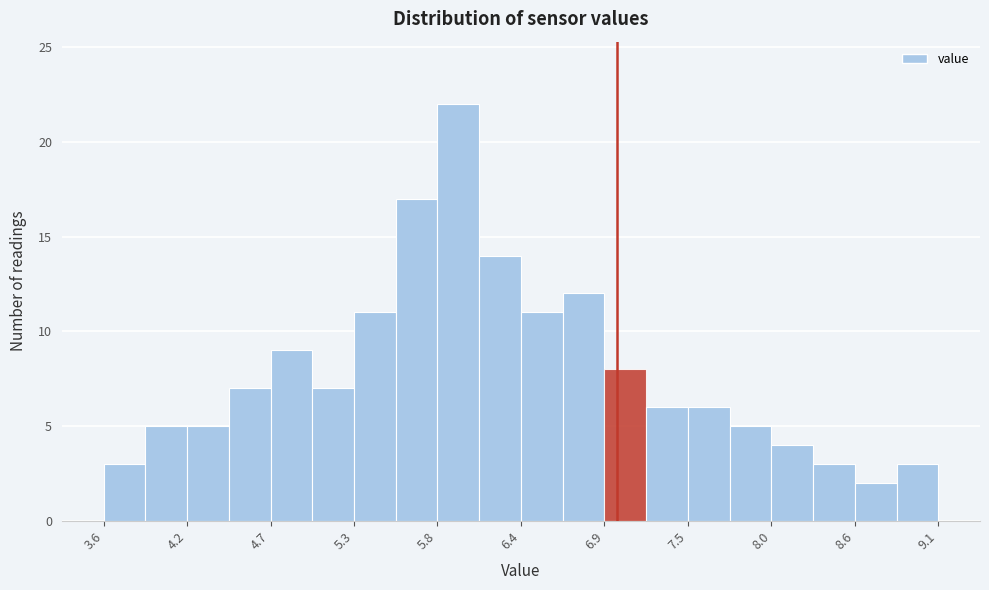

Around what value on the x-axis is the tallest bar? Give the approximate position of its centre, as read against the axis.

6.0